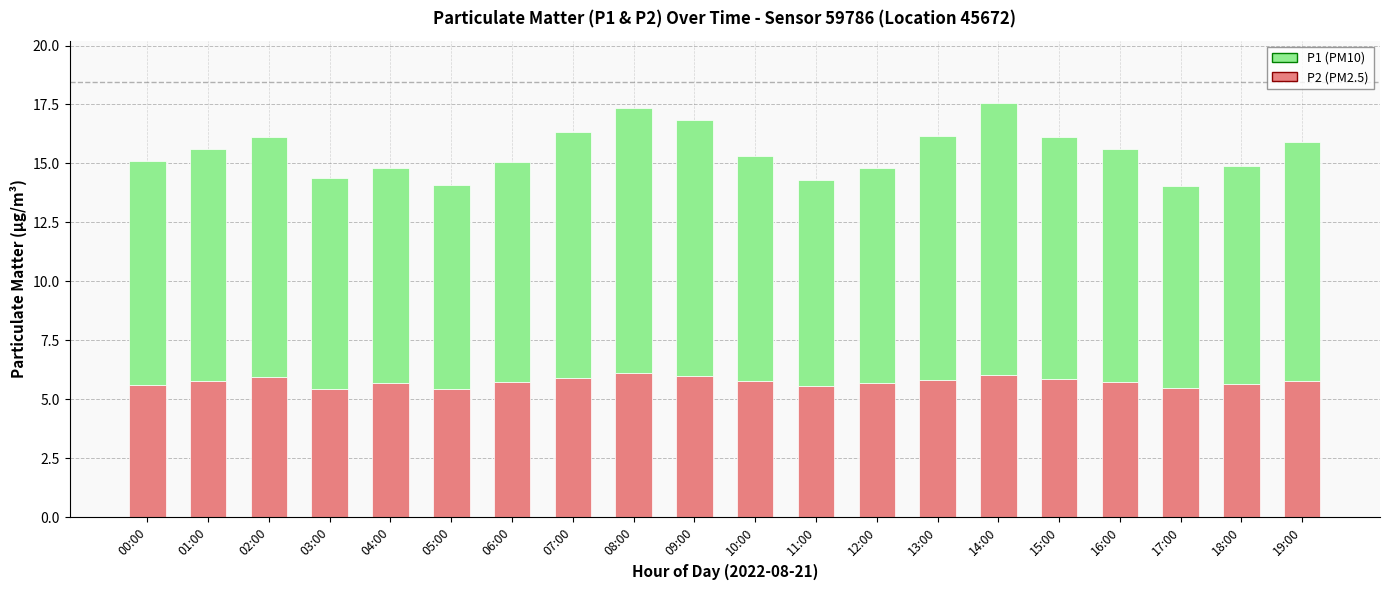

What is the total value across all series at 01:00?

15.6